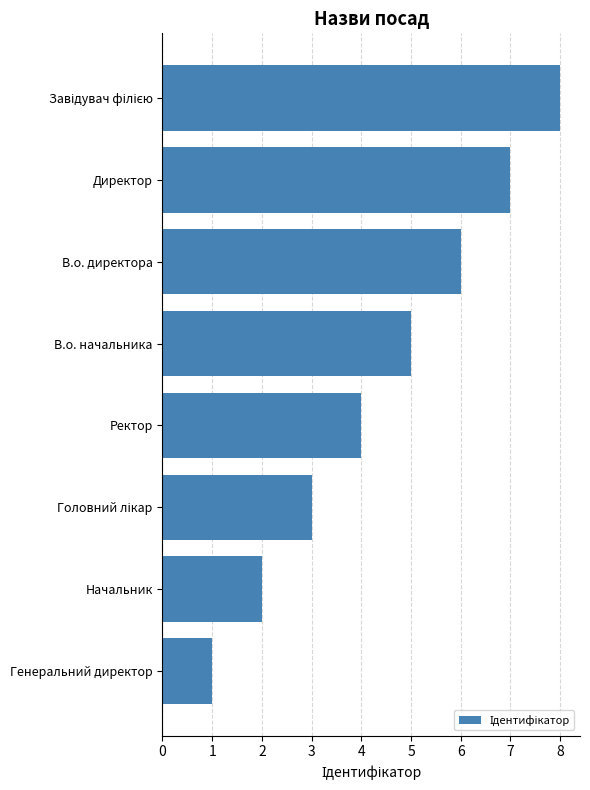

The value at Генеральний директор is 2. True or false?

False